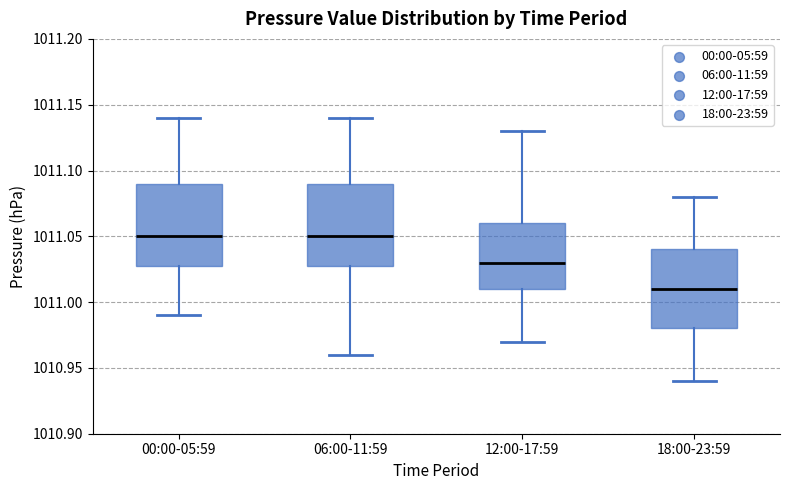

Reading left to right, transcribe this box plot: for each box, give where its median line is, the range the box spans, and where its two whiskers end, as read against the y-axis. The values are not printed on the chart, so give them approximately, as read against the axis.

00:00-05:59: median 1011.05, box 1011.03 to 1011.09, whiskers 1010.99 to 1011.14
06:00-11:59: median 1011.05, box 1011.03 to 1011.09, whiskers 1010.96 to 1011.14
12:00-17:59: median 1011.03, box 1011.01 to 1011.06, whiskers 1010.97 to 1011.13
18:00-23:59: median 1011.01, box 1010.98 to 1011.04, whiskers 1010.94 to 1011.08